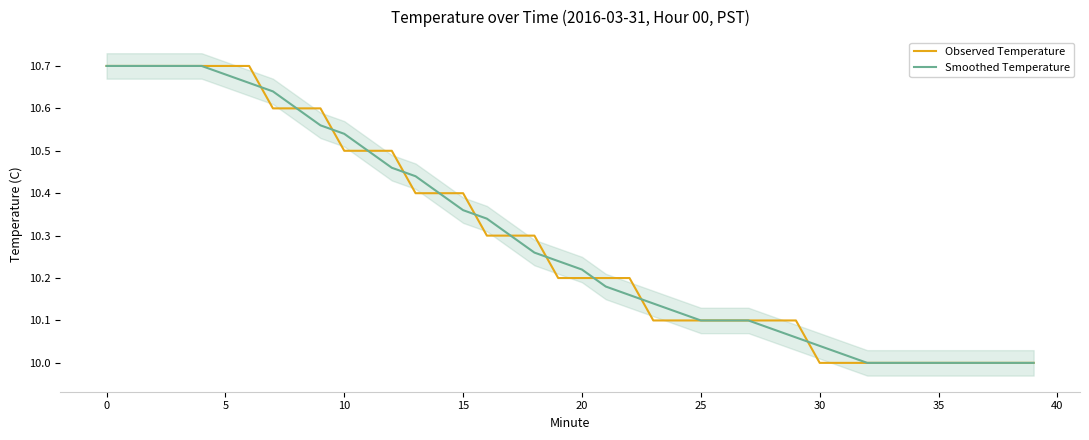

What is the difference between the maximum and minimum values in the Smoothed Temperature series?

0.7